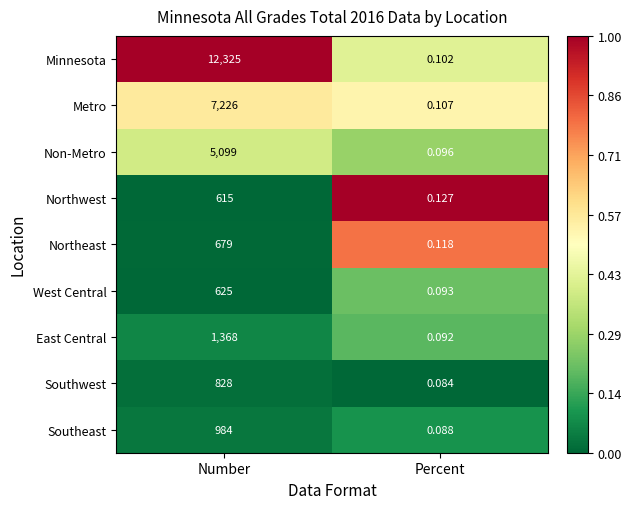

Rank the series by their maximum value, from highest to lowest.

Minnesota, Metro, Non-Metro, East Central, Southeast, Southwest, Northeast, West Central, Northwest